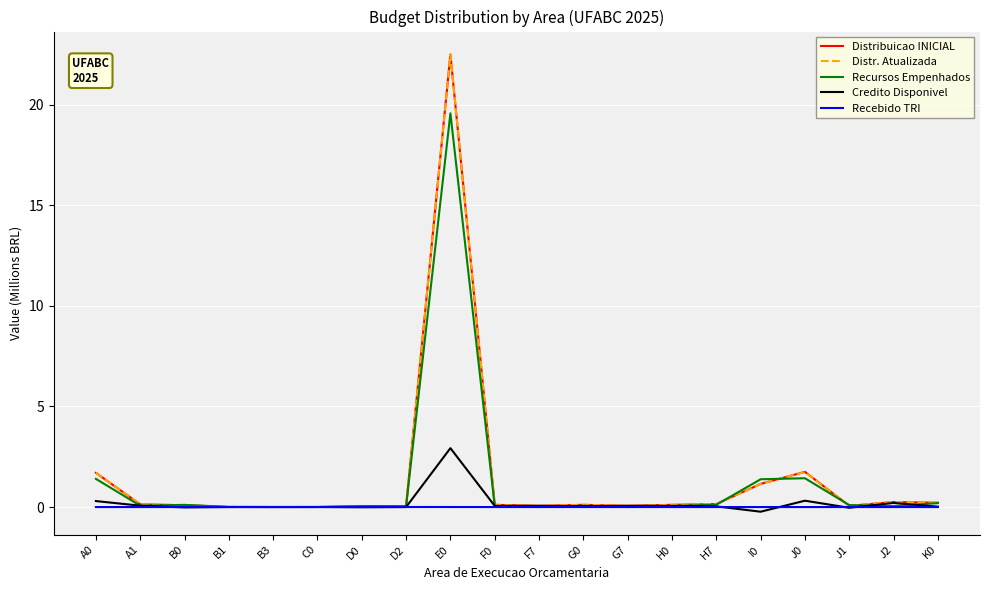

What position from the left is E0?

9